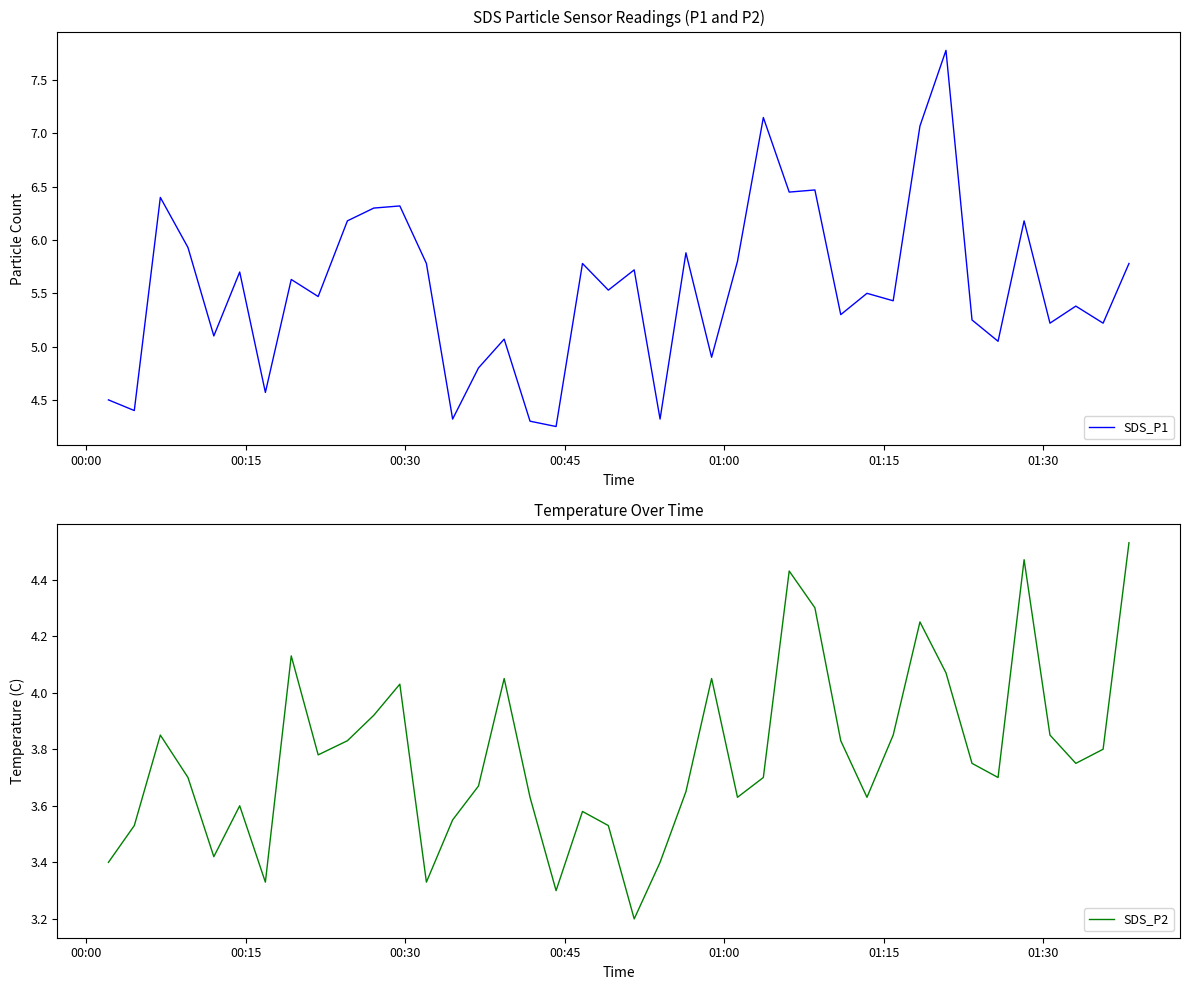

What is the lowest value of the SDS_P2 series?

3.2